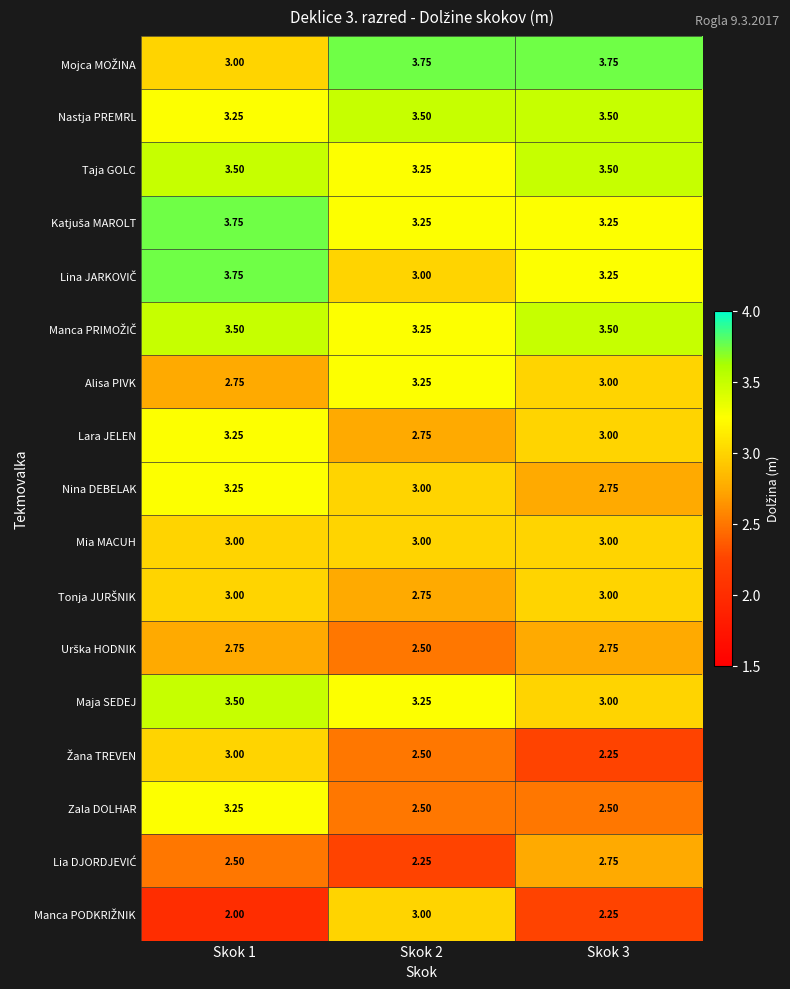

How many data points does each series have?

3